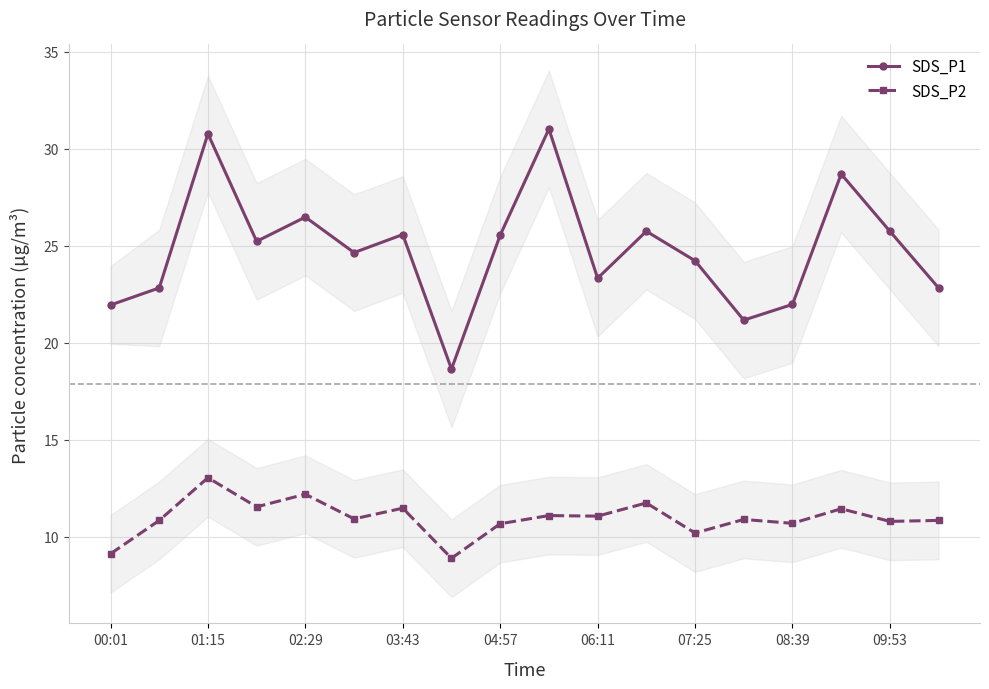

True or false: SDS_P2 has a value of 10.8 at 09:53.

True